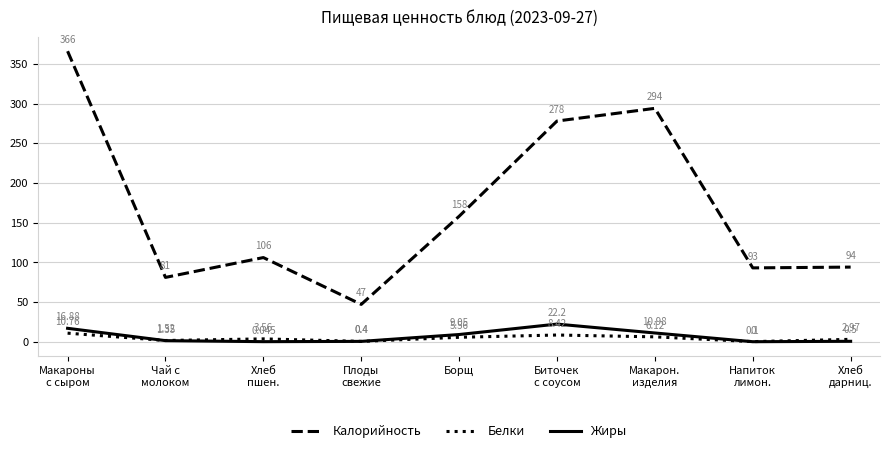

Which series has the largest total across all categories?

Калорийность